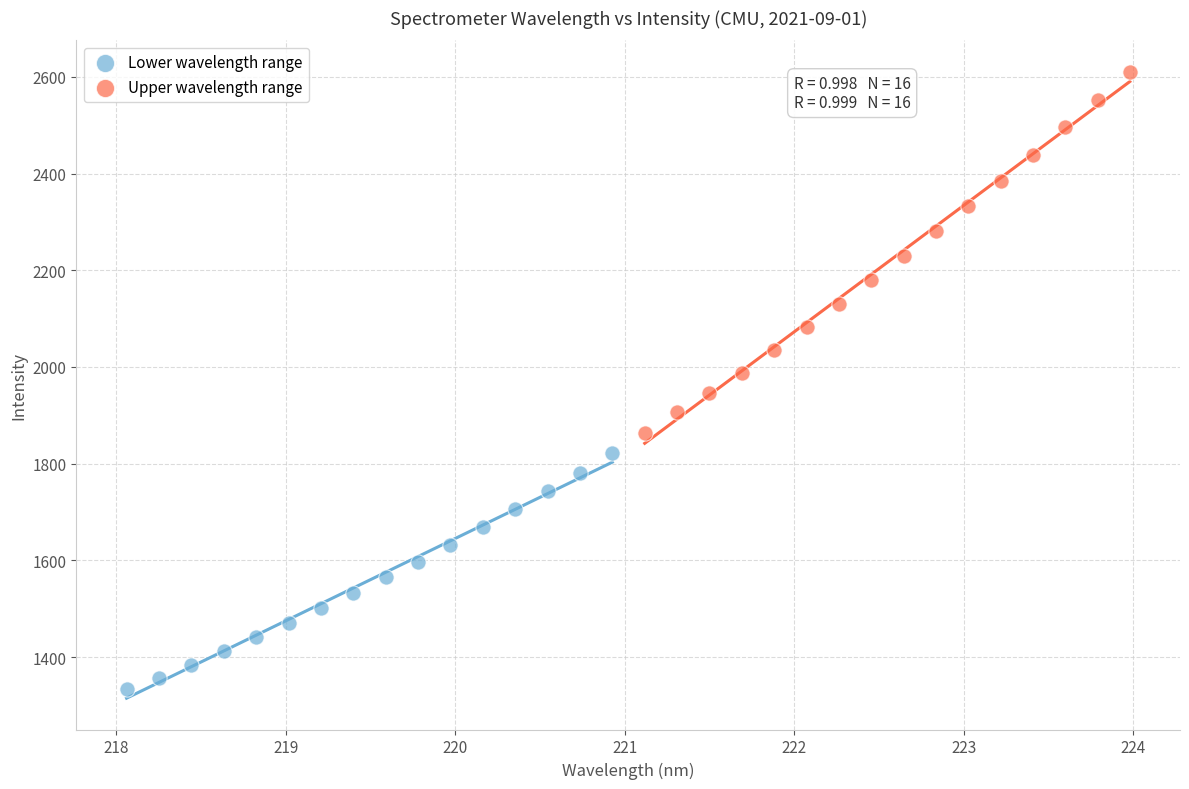

What are all the series names shown in the legend?

Lower wavelength range, Upper wavelength range